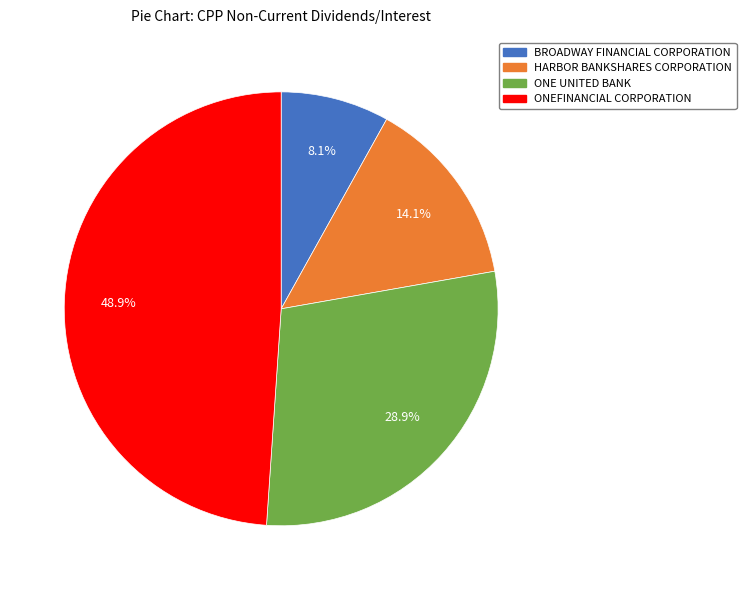

To the nearest percent, what is the difference between the ONE UNITED BANK and ONEFINANCIAL CORPORATION slice percentages?

20%